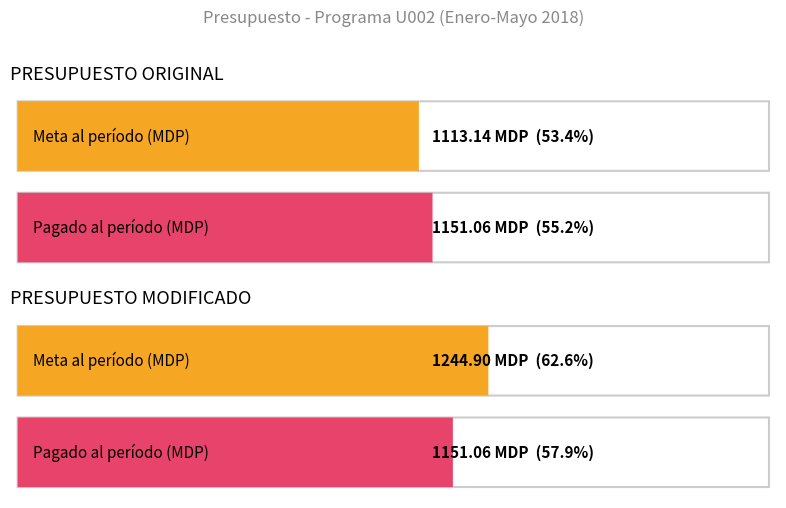

Which category has the highest value in the Meta al período series?

PRESUPUESTO MODIFICADO